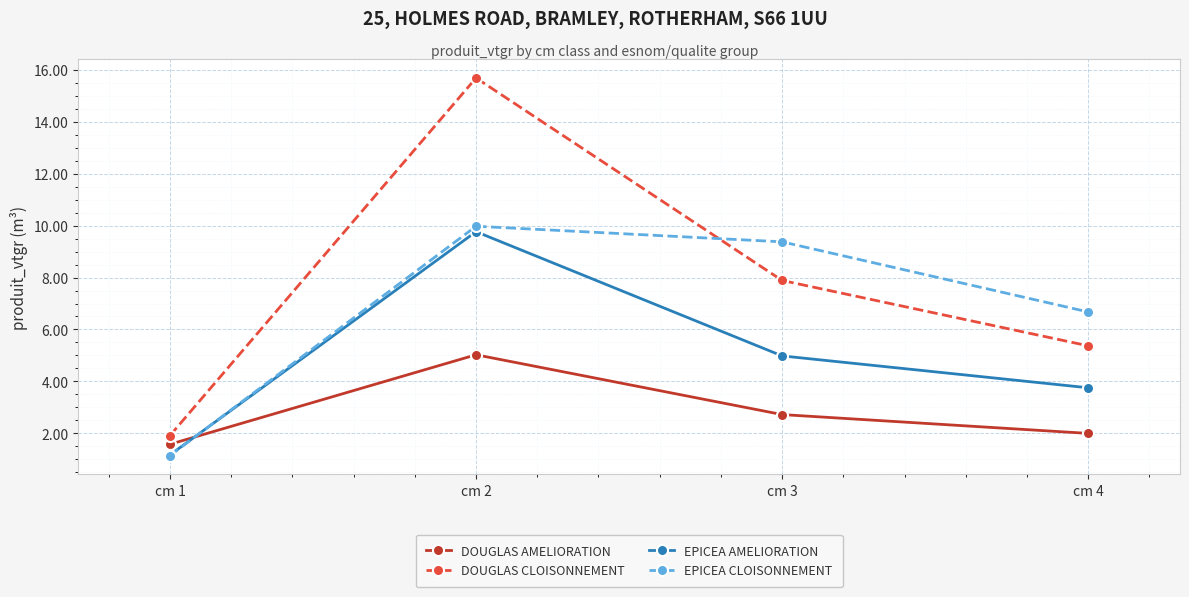

What is the difference between the second highest and second lowest values in the DOUGLAS CLOISONNEMENT series?

2.5